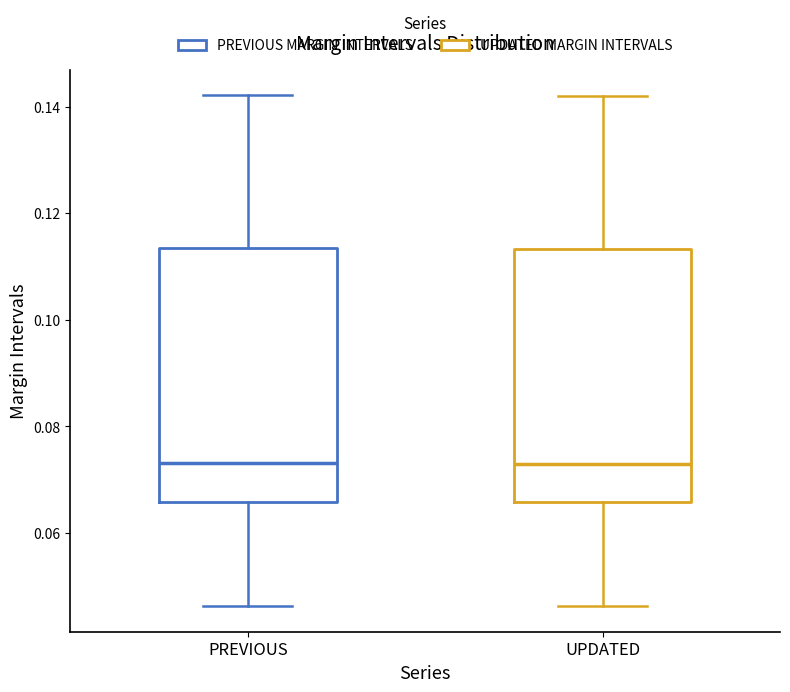

Reading left to right, read every box against the y-axis: the position of its median line, the range the box covers, and the ends of its whiskers. The values are not printed on the chart, so give them approximately, as read against the axis.

PREVIOUS: median 0.074, box 0.066 to 0.114, whiskers 0.046 to 0.142
UPDATED: median 0.072, box 0.066 to 0.114, whiskers 0.046 to 0.142